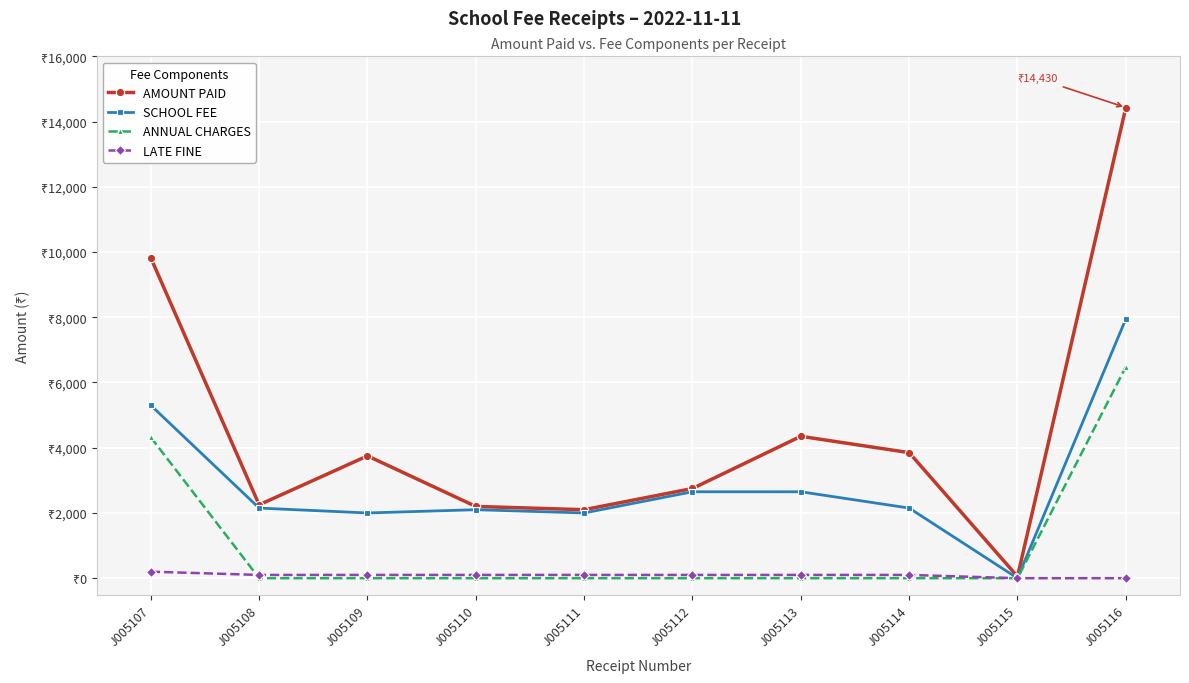

Reading left to right, extract all data points from this chart.

AMOUNT PAID: 9820	2250	3750	2200	2100	2750	4350	3850	50	14430
SCHOOL FEE: 5300	2150	2000	2100	2000	2650	2650	2150	0	7950
ANNUAL CHARGES: 4320	0	0	0	0	0	0	0	0	6480
LATE FINE: 200	100	100	100	100	100	100	100	0	0